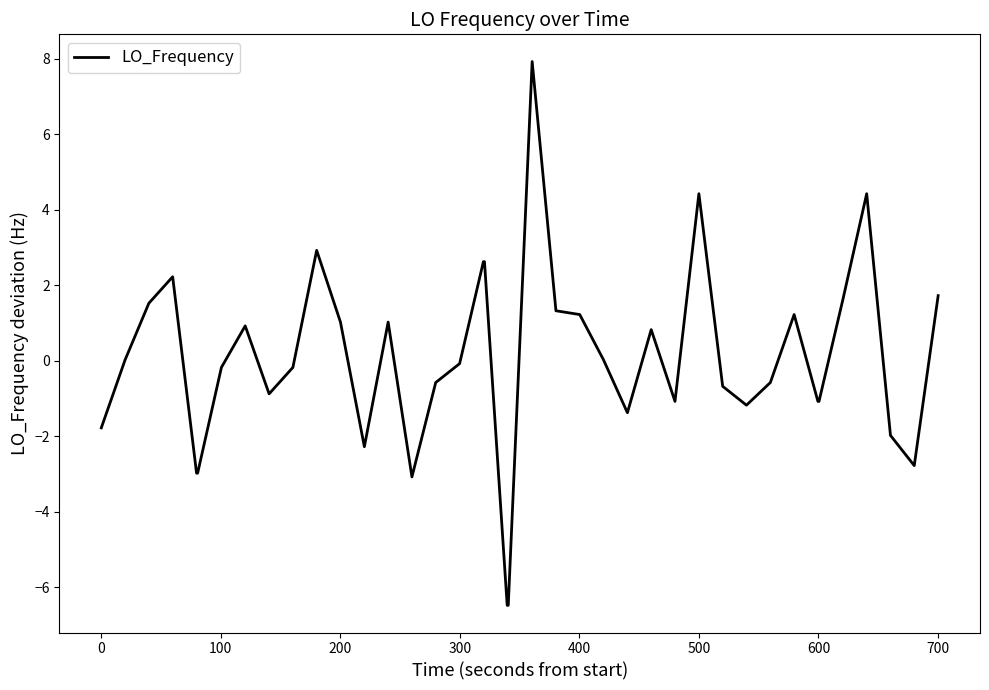

What is the minimum value shown in the chart?

-6.5